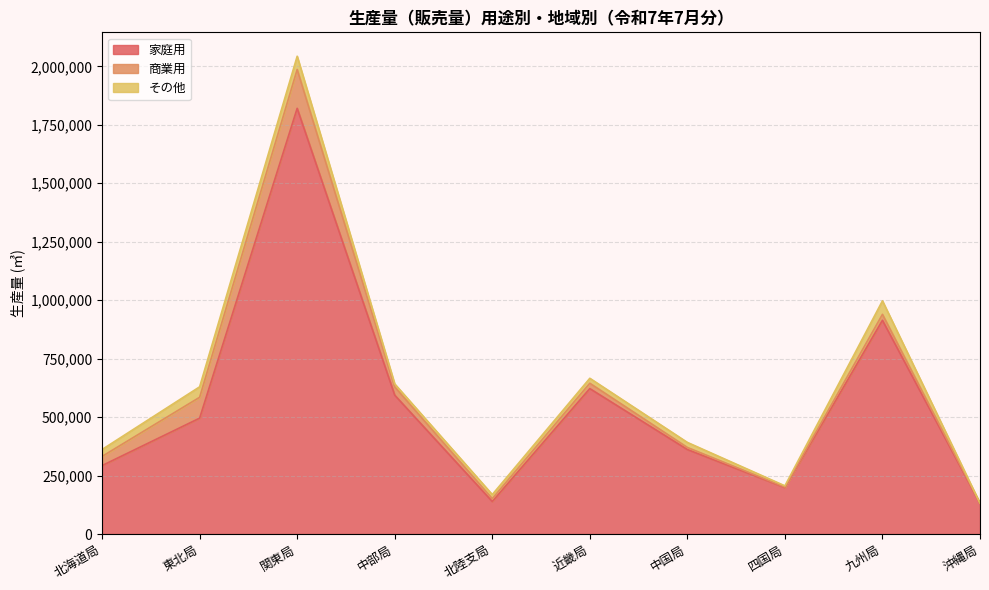

At which category is the sum across all series the highest?

関東局